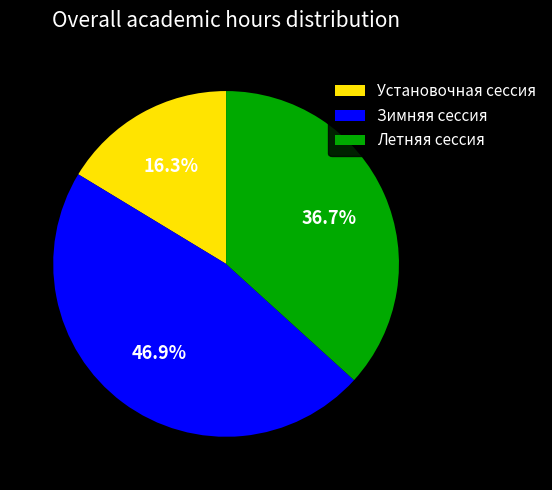

Between Летняя сессия and Зимняя сессия, which is larger?

Зимняя сессия